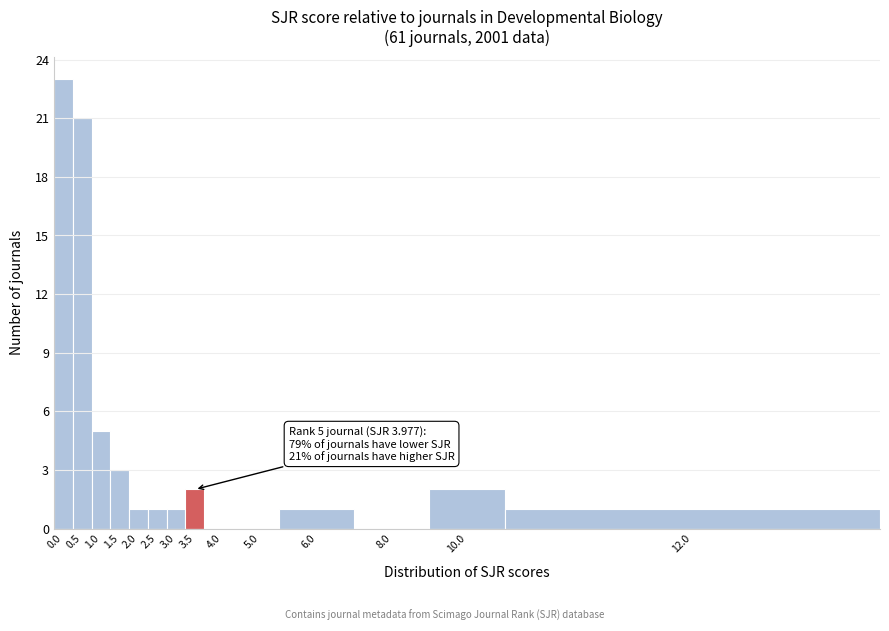

Reading left to right, list all the values displayed in this chart.

0.0=23	0.5=21	1.0=5	1.5=3	2.0=1	2.5=1	3.0=1	3.5=2	4.0=0	5.0=0	6.0=1	8.0=0	10.0=2	12.0=1